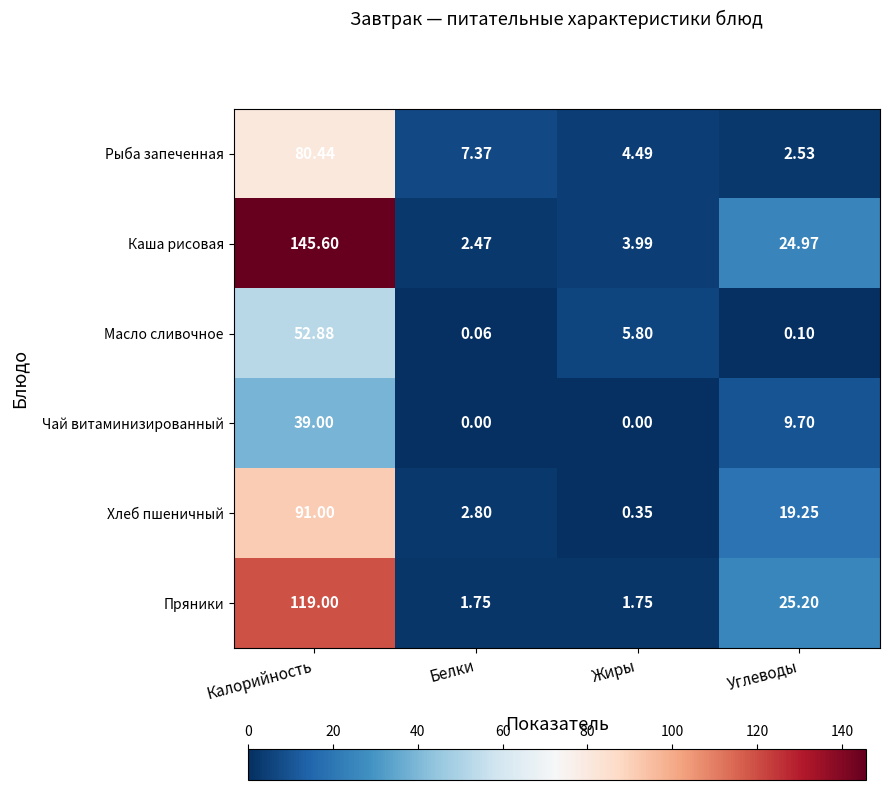

Which series has the largest total across all categories?

Каша рисовая